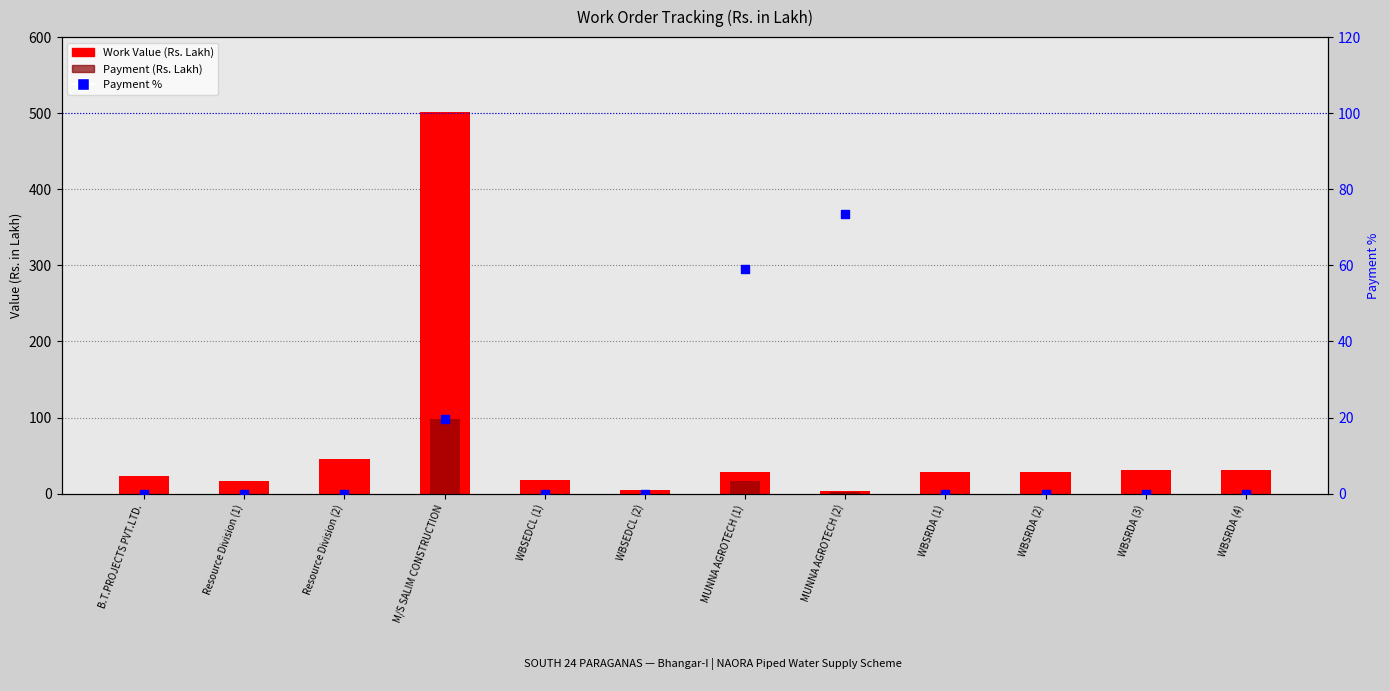

Which series has the widest spread of Y values?

Work Value